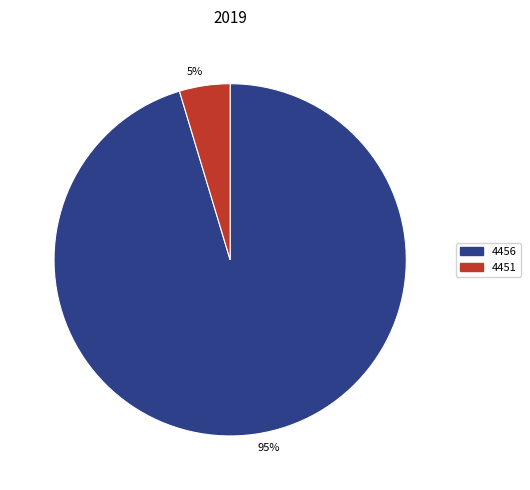

To the nearest percent, what is the average slice percentage?

50%